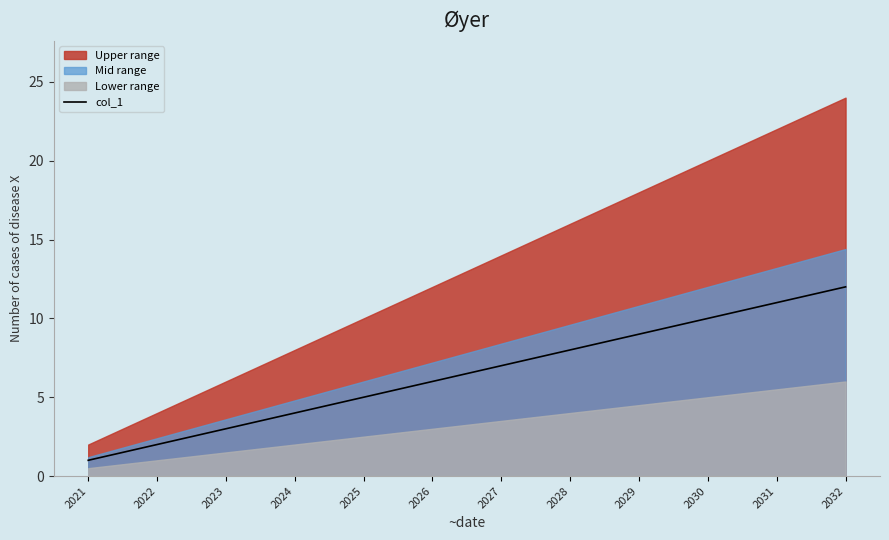

Is it true that the value at 2029 is 2?

False